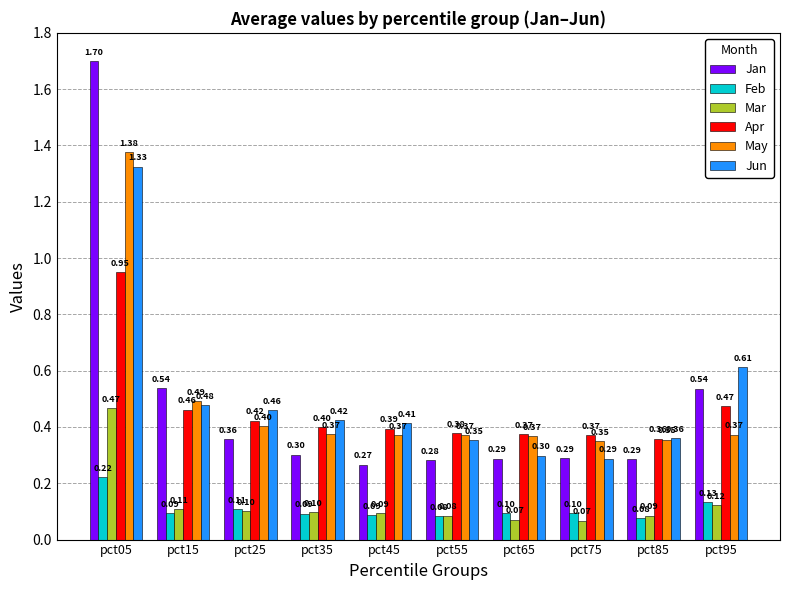

At how many categories does at least one series exceed 0?

10